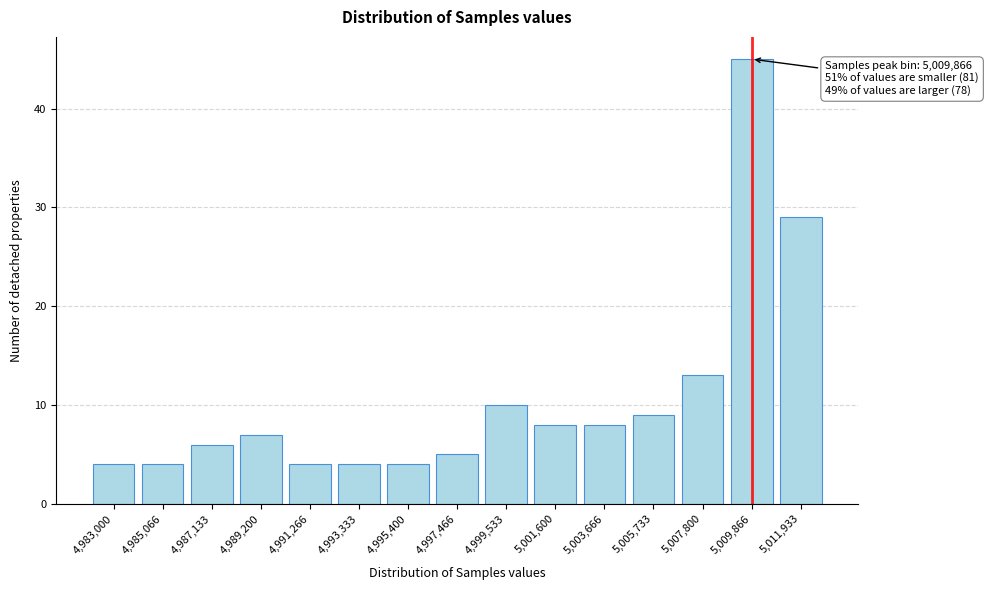

Reading left to right, list all the values displayed in this chart.

4	4	6	7	4	4	4	5	10	8	8	9	13	45	29